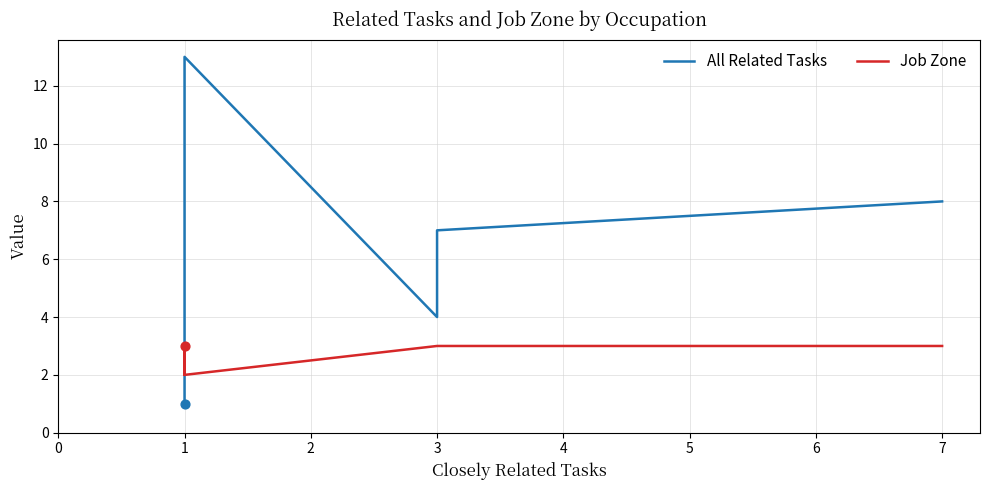

Which series has the largest total across all categories?

All Related Tasks